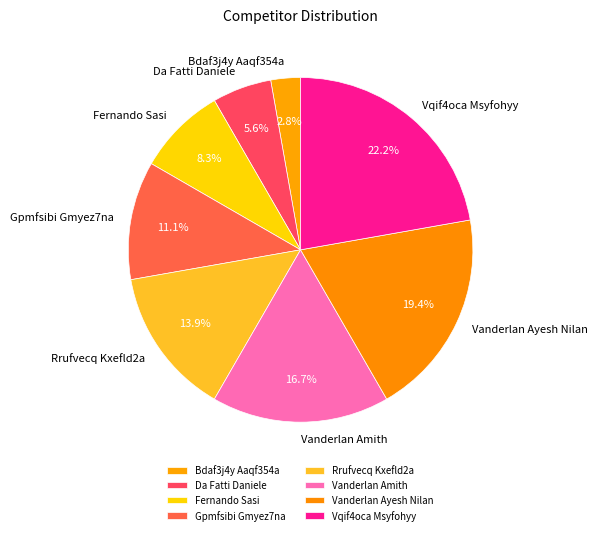

Is it true that Vqif4oca Msyfohyy is 31% of the pie?

False